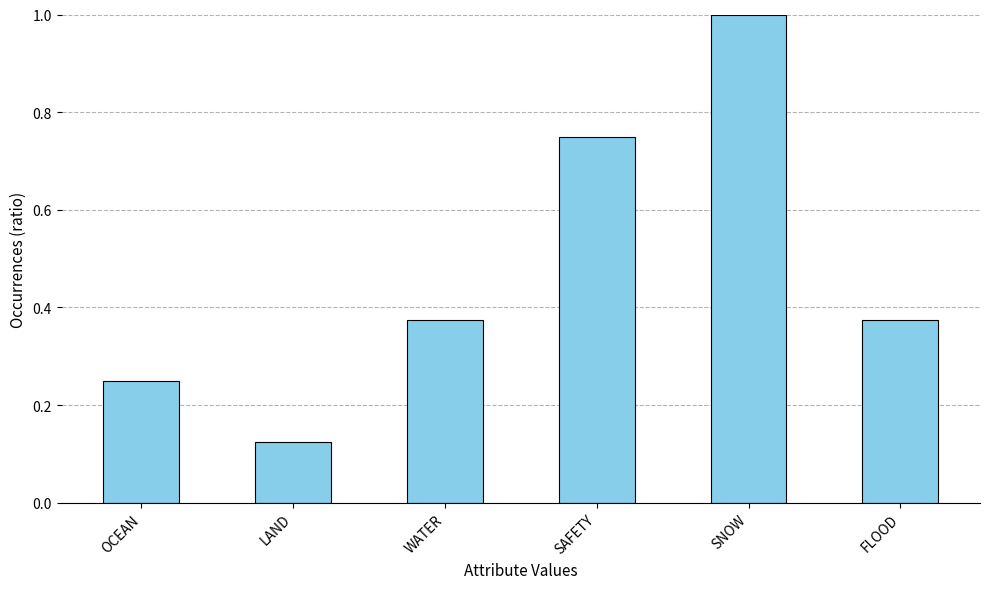

Count the number of data series in this chart.

1